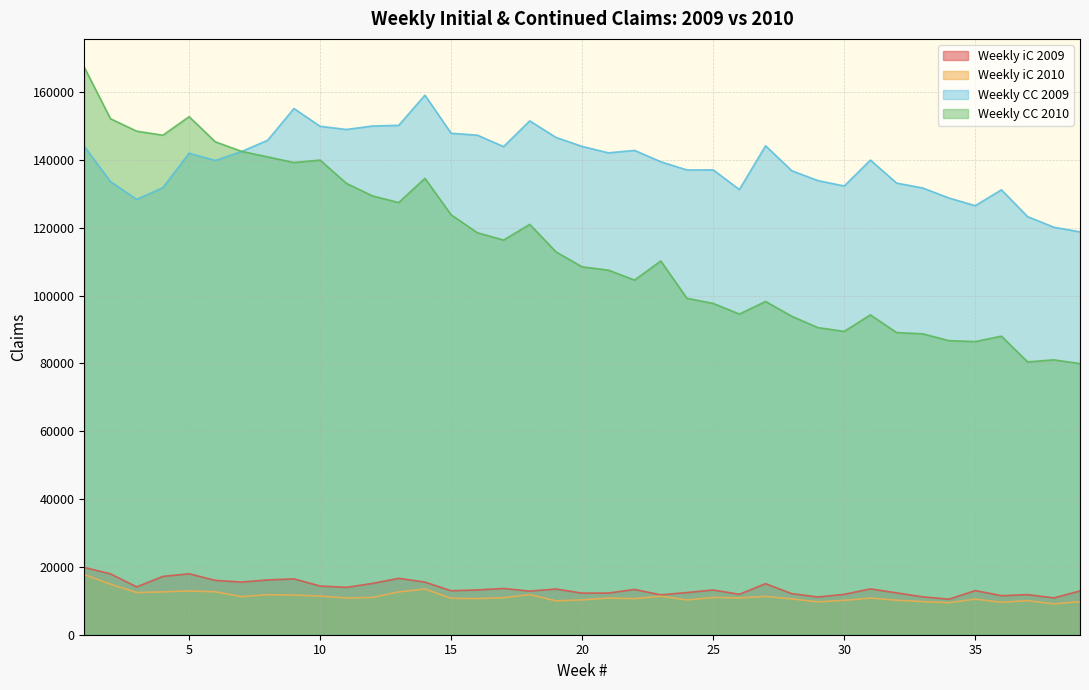

At which category is the sum across all series the highest?

1